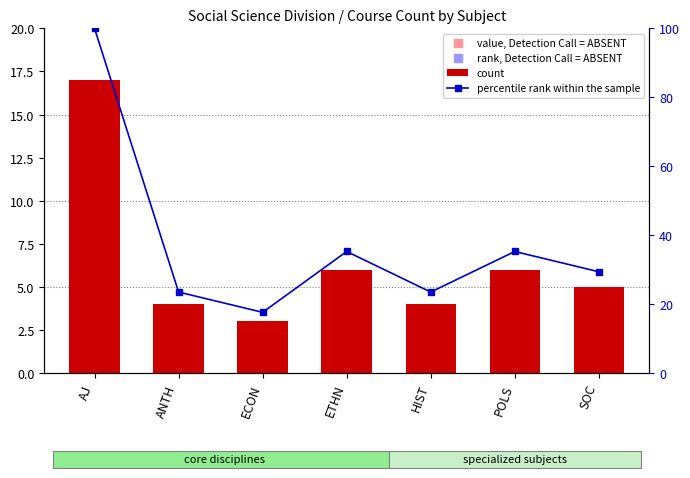

Which series reaches the minimum Y coordinate?

count